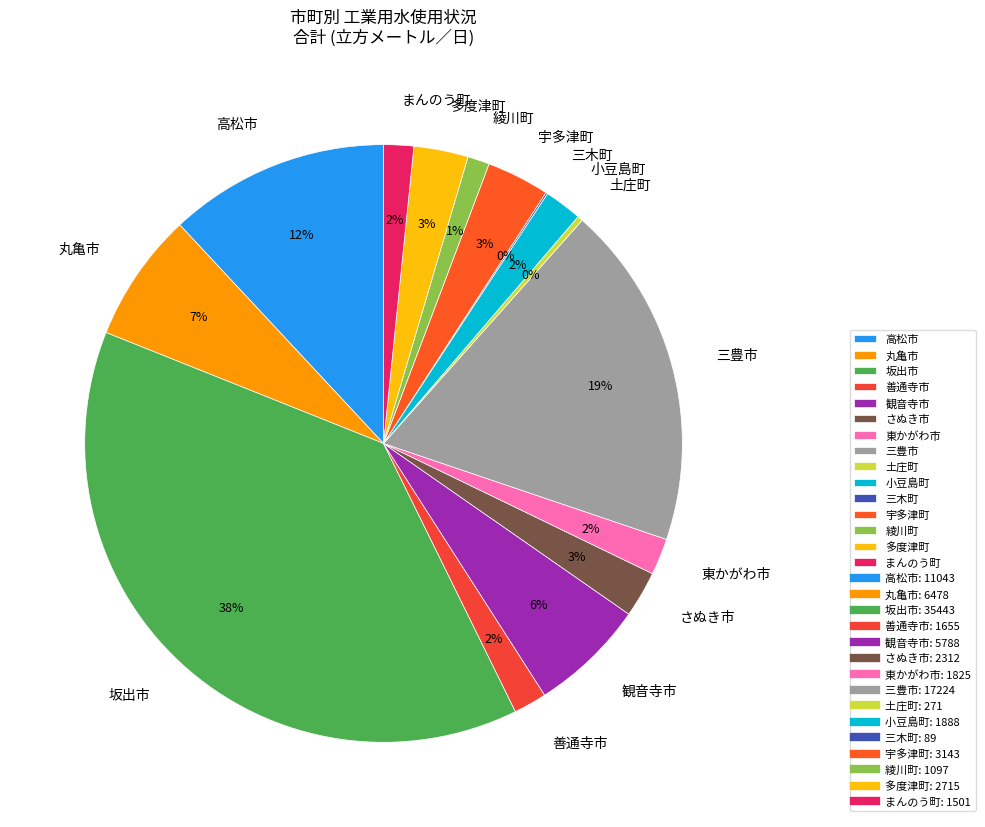

To the nearest percent, what is the difference between the largest and smallest slice percentages?

38%